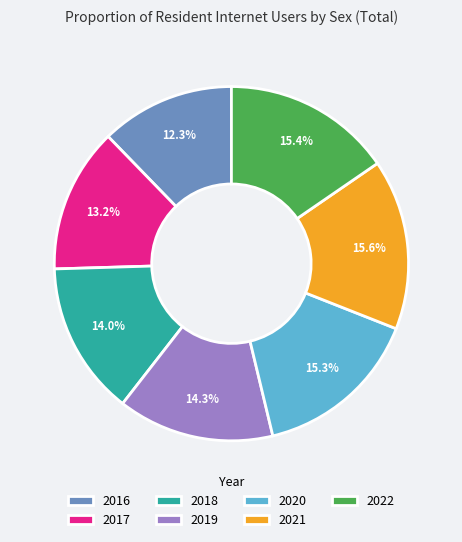

Which has a higher value, 2016 or 2020?

2020